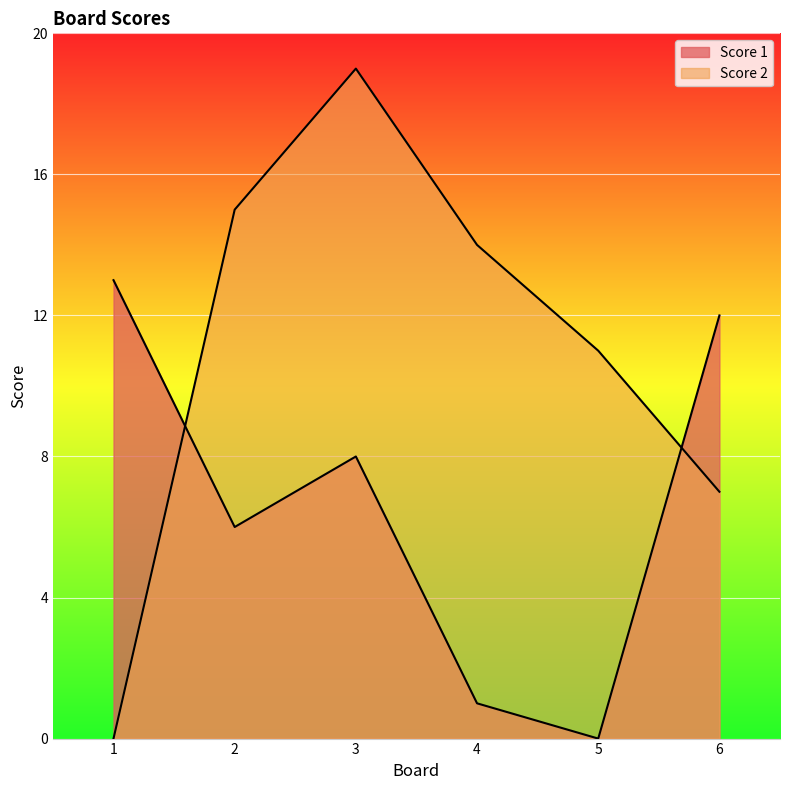

What is the average value of the Score 2 series?

11